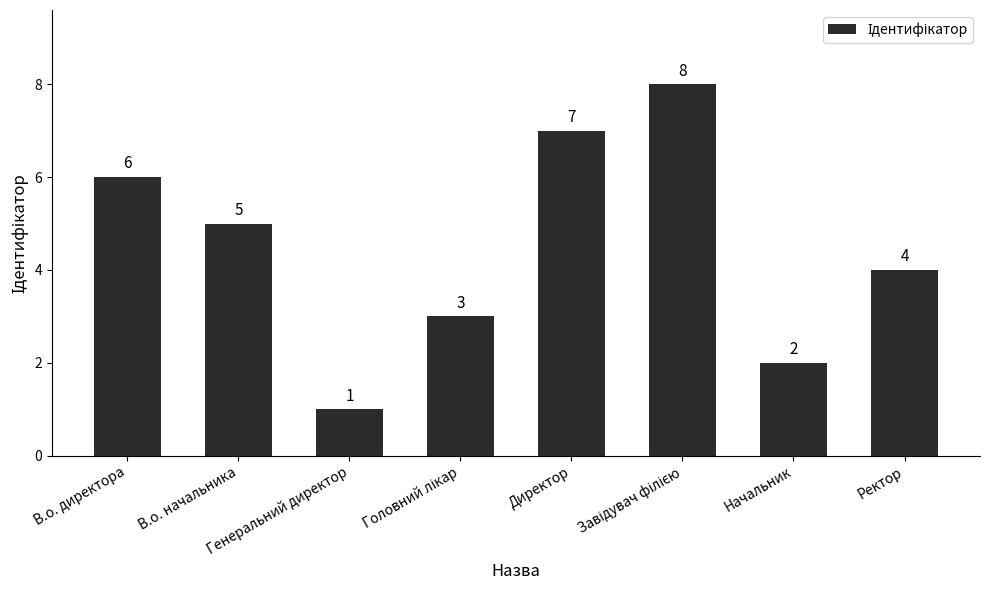

What is the greatest value displayed?

8